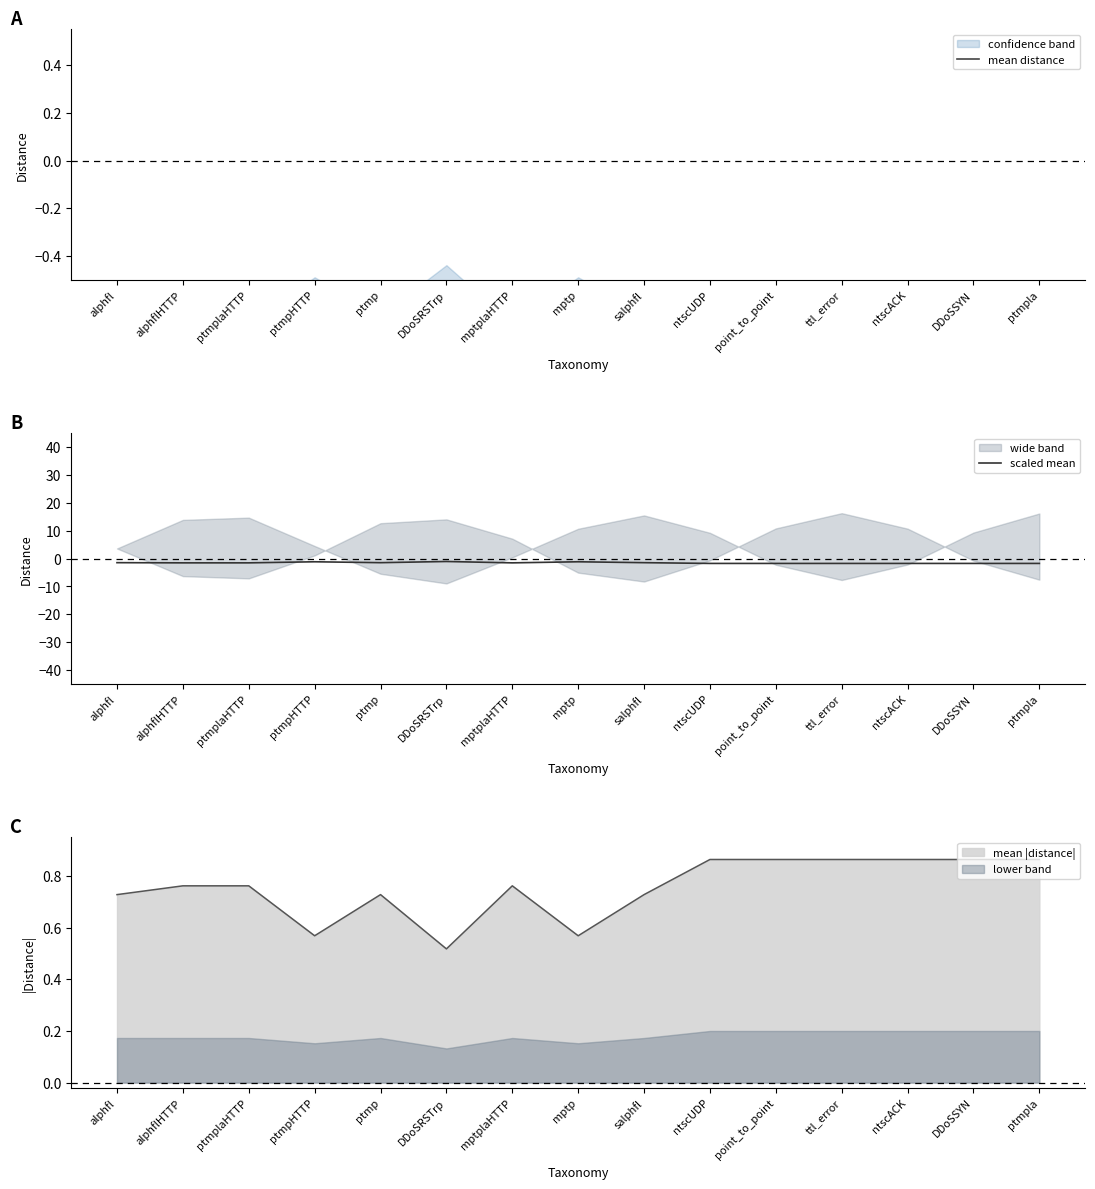

At ntscUDP, list the series in order from largest to smallest.

mean distance, scaled mean